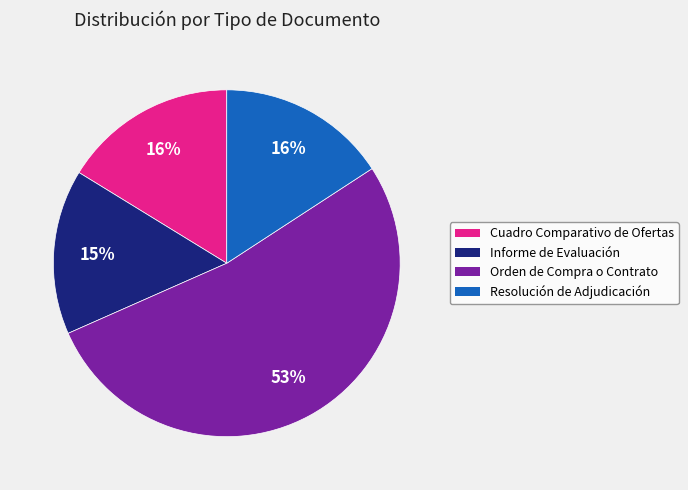

How many slices are in this pie chart?

4